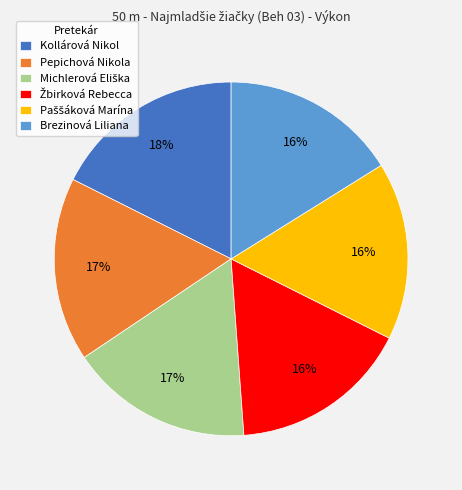

Is it true that Brezinová Liliana is 32% of the pie?

False